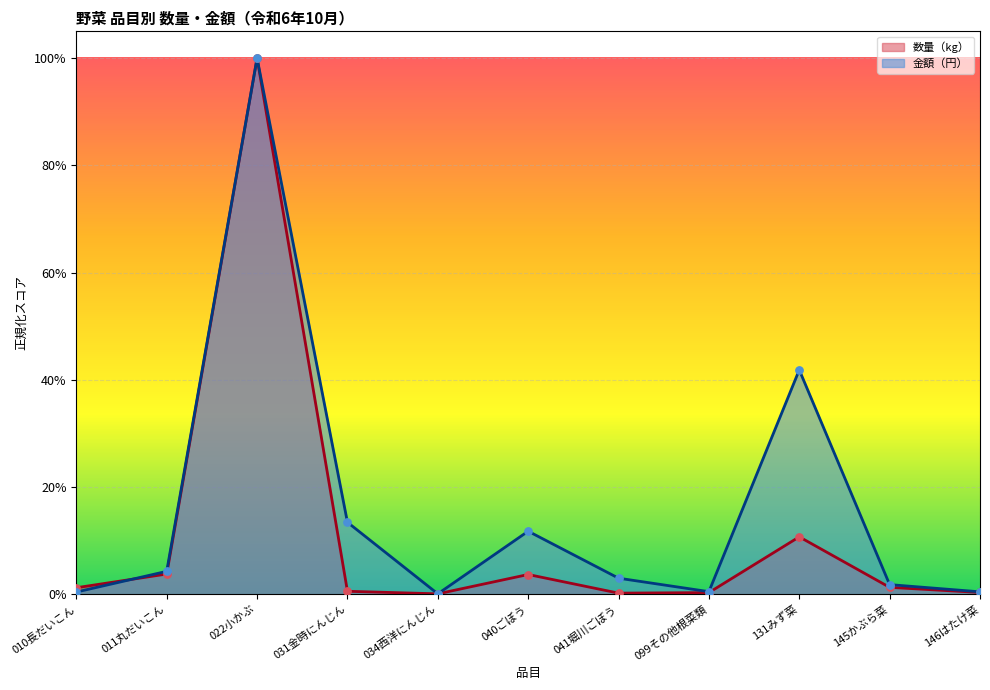

At which category is the sum across all series the highest?

022小かぶ